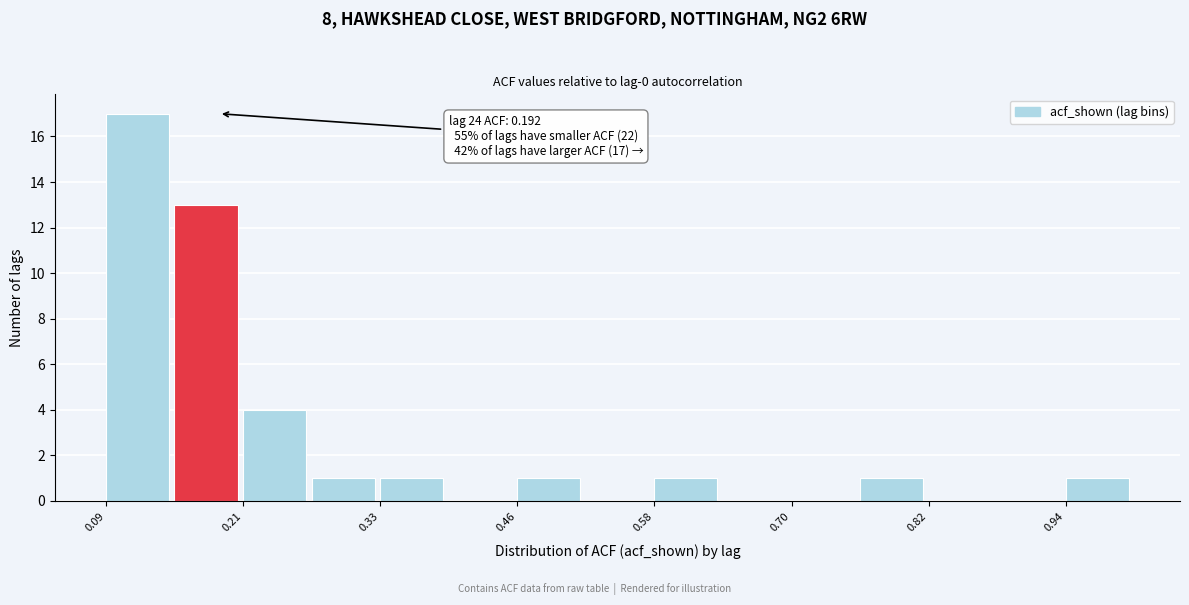

Read against the x-axis, roughly where is the centre of the tallest bar?

0.12